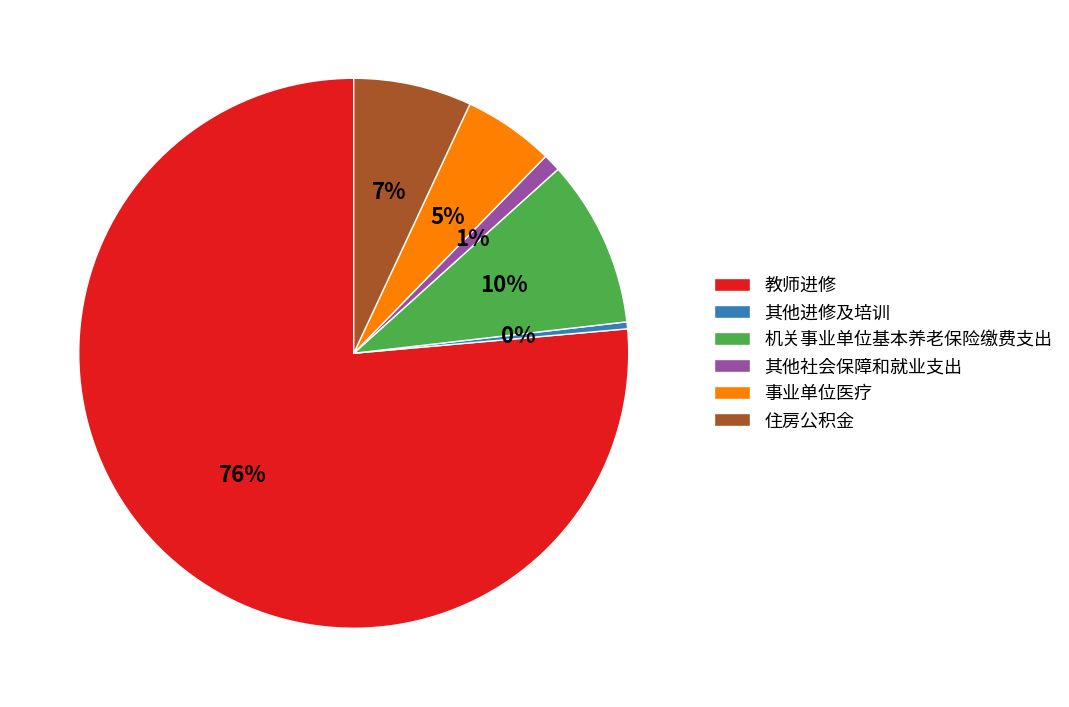

Which has a higher value, 其他社会保障和就业支出 or 事业单位医疗?

事业单位医疗